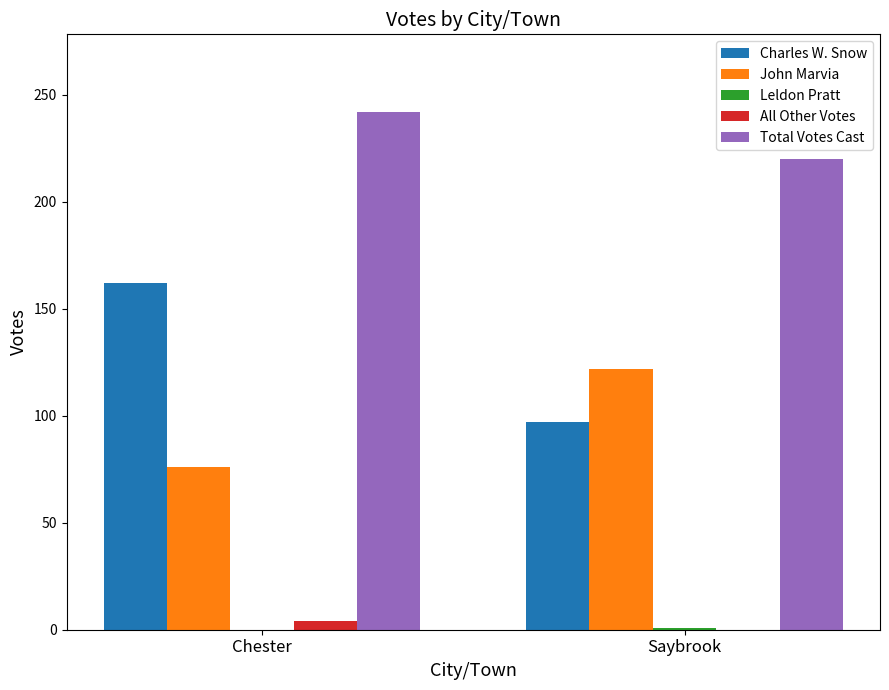

What is the sum of all Charles W. Snow values?

259